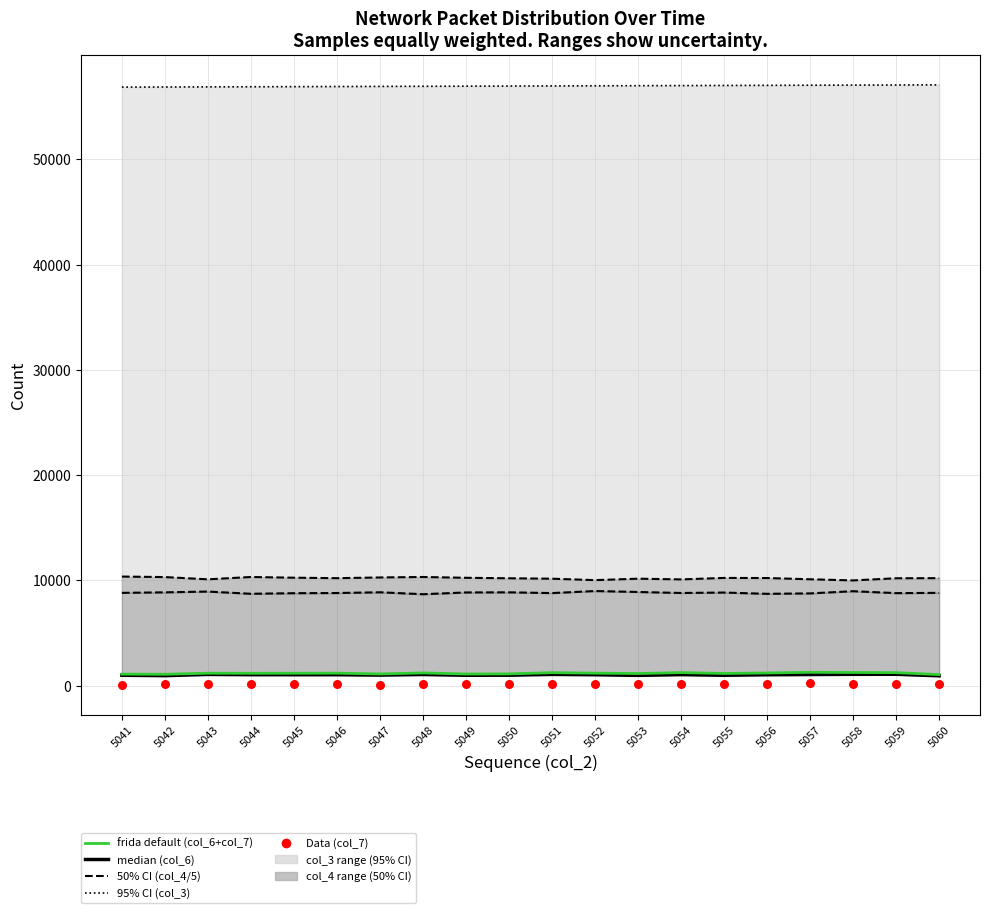

Is the value of col_3 (95% CI) at 5056 greater than the value of col_6+col_7 (frida default) at 5047?

Yes